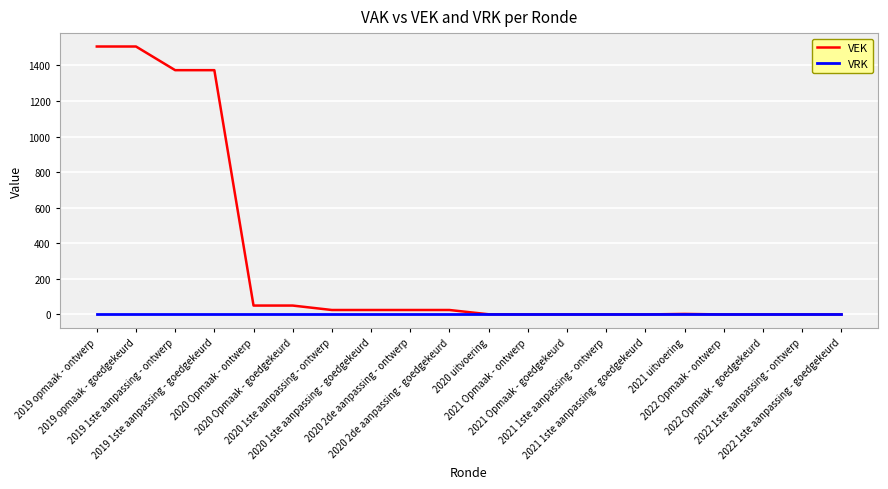

How many lines are shown in the chart?

2